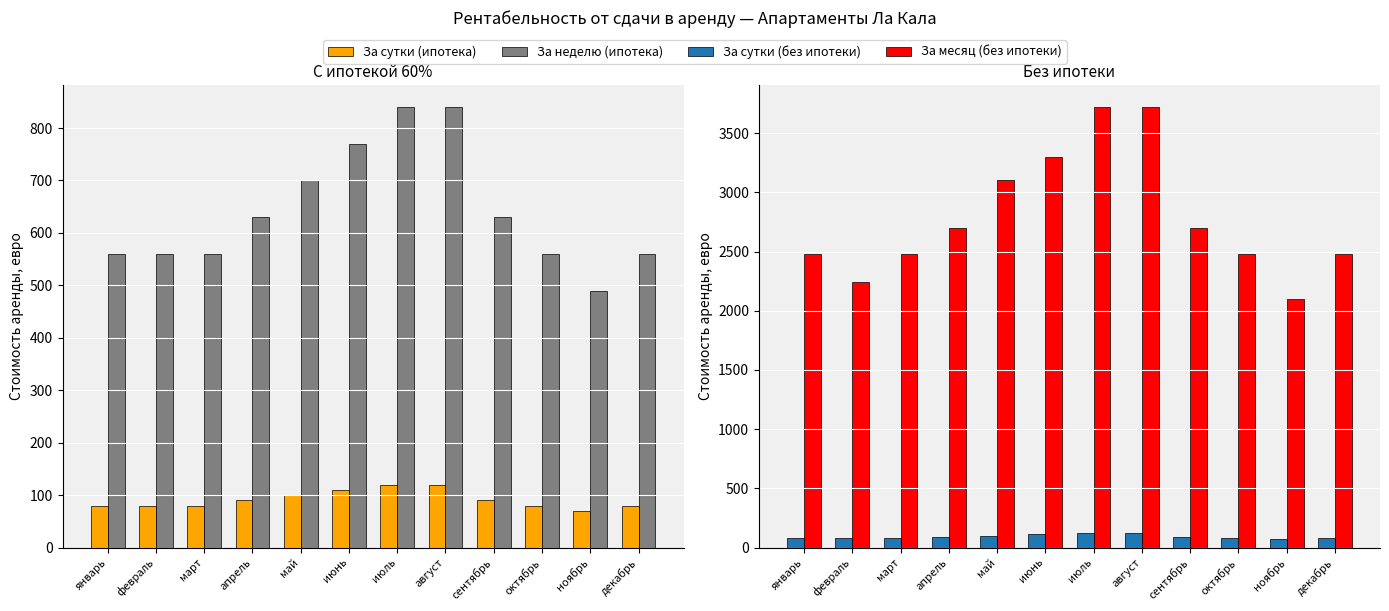

Reading left to right, extract all data points from this chart.

За сутки (ипотека): январь=80	февраль=80	март=80	апрель=90	май=100	июнь=110	июль=120	август=120	сентябрь=90	октябрь=80	ноябрь=70	декабрь=80
За неделю (ипотека): январь=560	февраль=560	март=560	апрель=630	май=700	июнь=770	июль=840	август=840	сентябрь=630	октябрь=560	ноябрь=490	декабрь=560
За сутки (без ипотеки): январь=80	февраль=80	март=80	апрель=90	май=100	июнь=110	июль=120	август=120	сентябрь=90	октябрь=80	ноябрь=70	декабрь=80
За месяц (без ипотеки): январь=2480	февраль=2240	март=2480	апрель=2700	май=3100	июнь=3300	июль=3720	август=3720	сентябрь=2700	октябрь=2480	ноябрь=2100	декабрь=2480